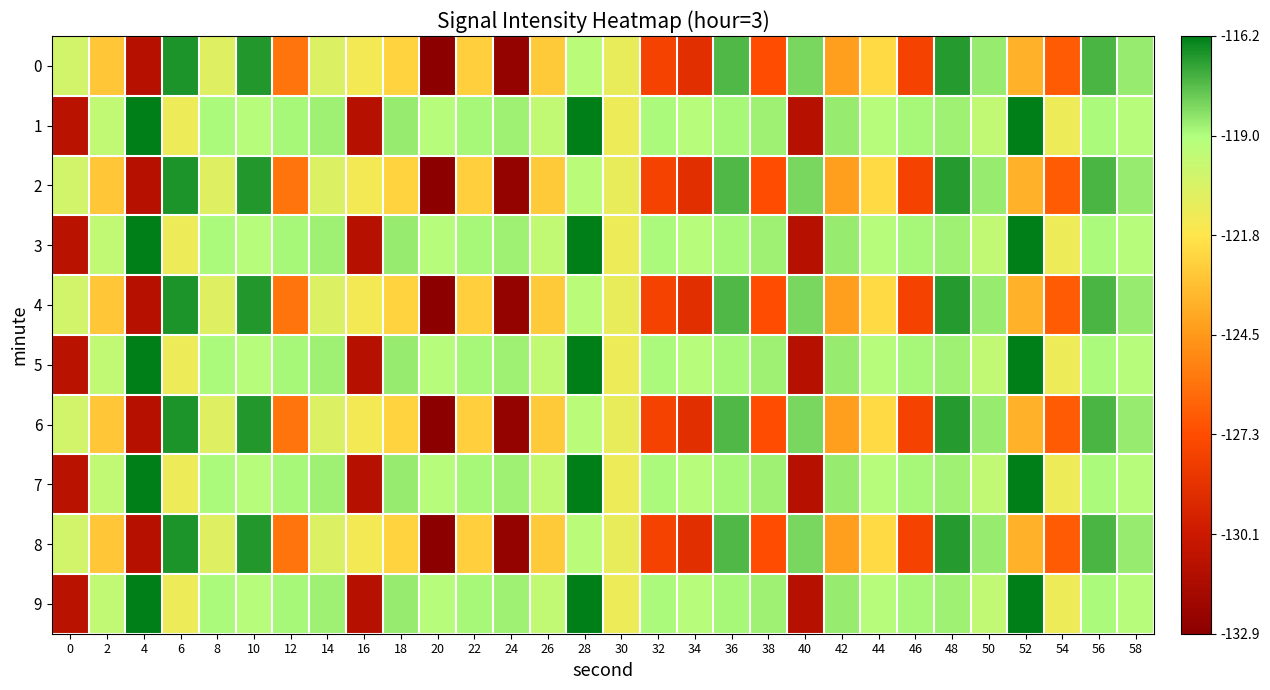

Which label corresponds to the smallest value in the chart?

20